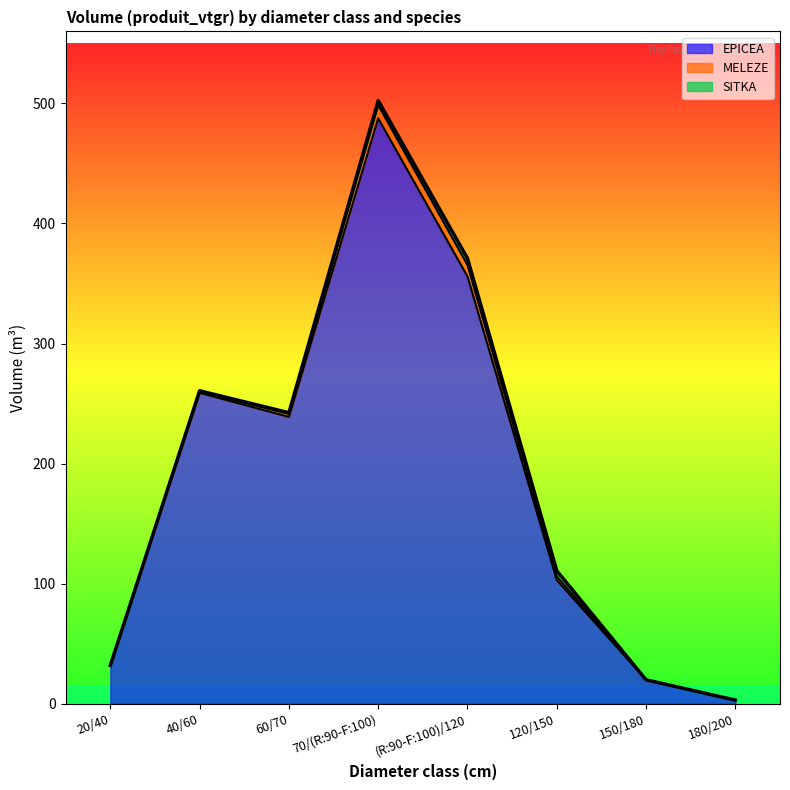

What is the sum of all EPICEA values?

1499.1